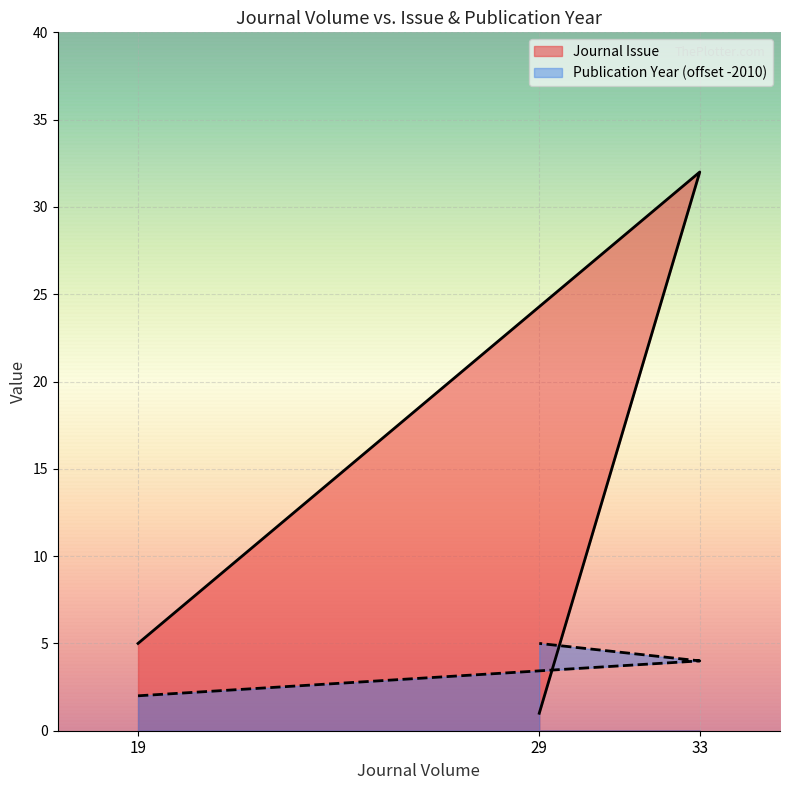

What are all the series names shown in the legend?

Journal Issue, Publication Year